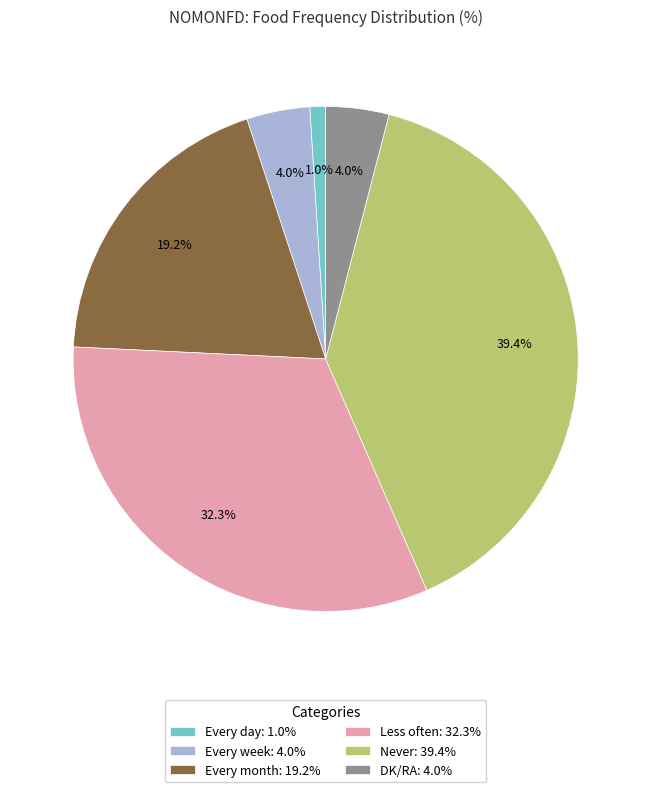

Does any single category account for the majority?

No